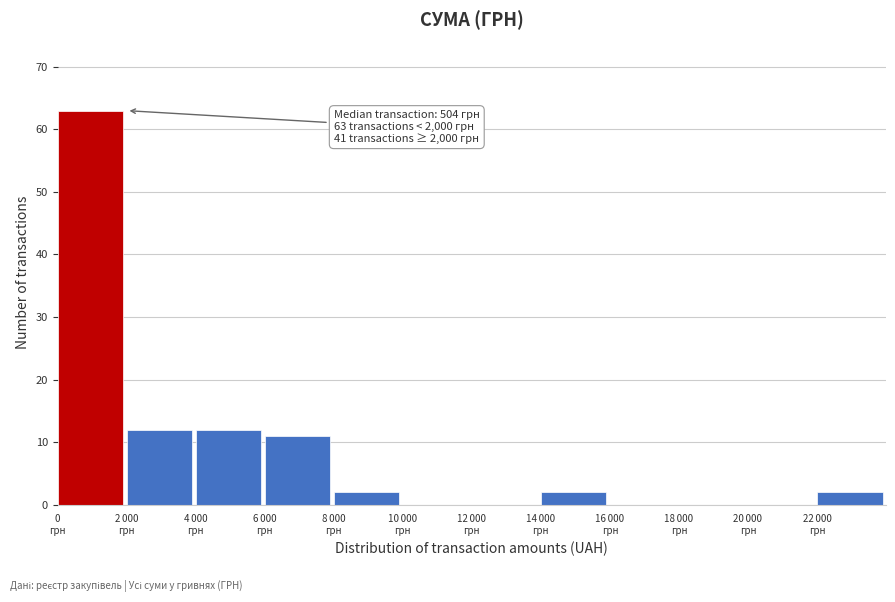

What is the maximum value shown in the chart?

63